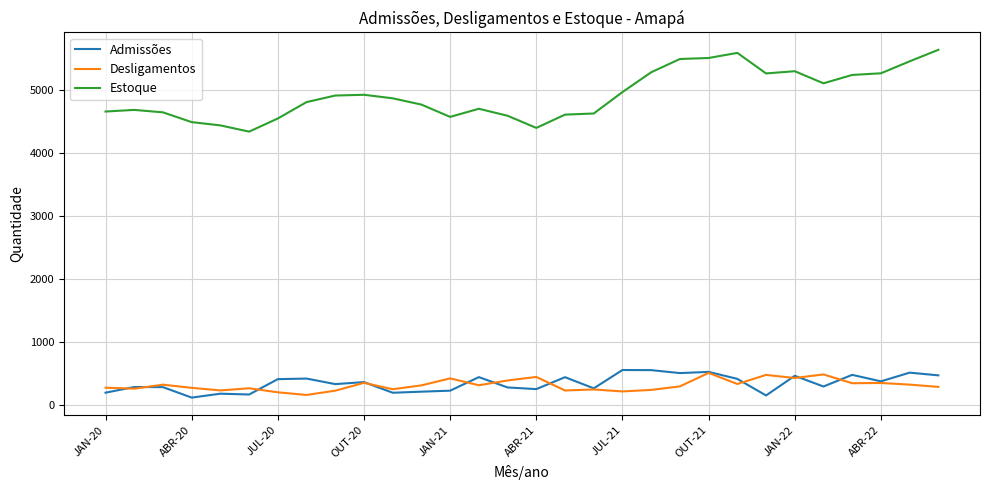

True or false: Desligamentos and Estoque intersect in this chart.

False